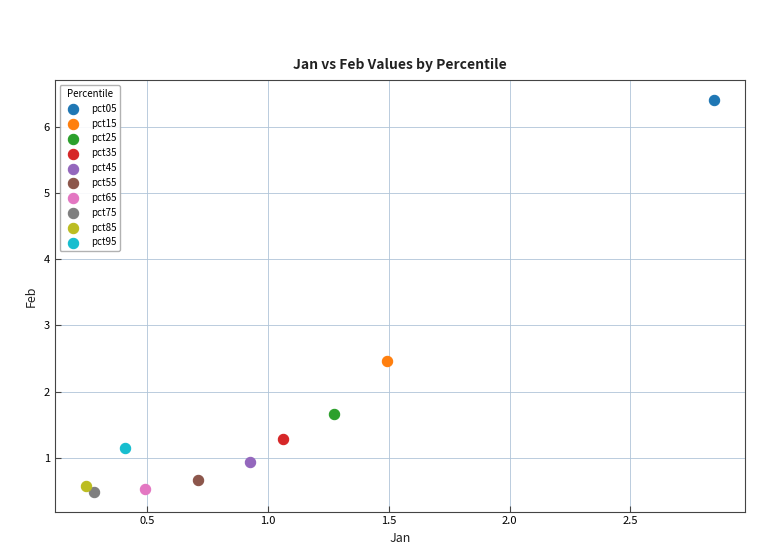

What are all the series names shown in the legend?

pct05, pct15, pct25, pct35, pct45, pct55, pct65, pct75, pct85, pct95